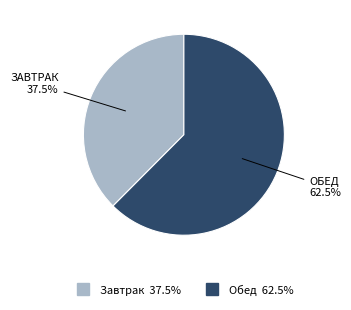

How many slices are in this pie chart?

2